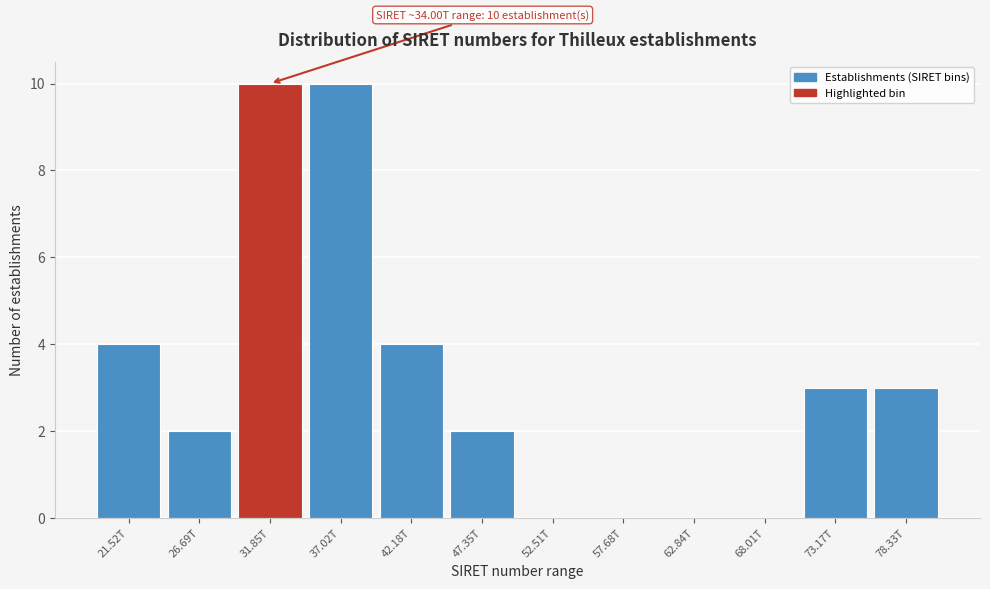

Reading left to right, extract all data points from this chart.

21.52T=4	26.69T=2	31.85T=10	37.02T=10	42.18T=4	47.35T=2	52.51T=0	57.68T=0	62.84T=0	68.01T=0	73.17T=3	78.33T=3